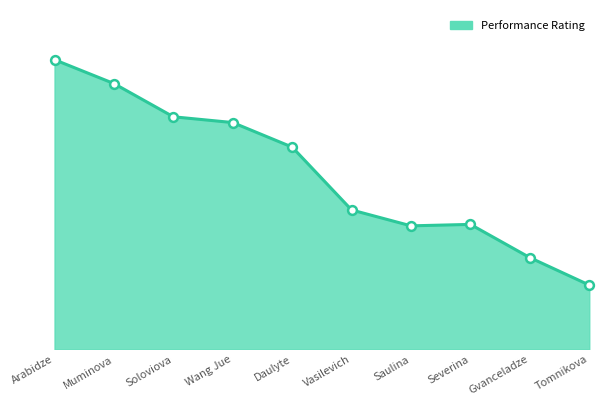

Between Arabidze and Wang Jue, which is larger?

Arabidze